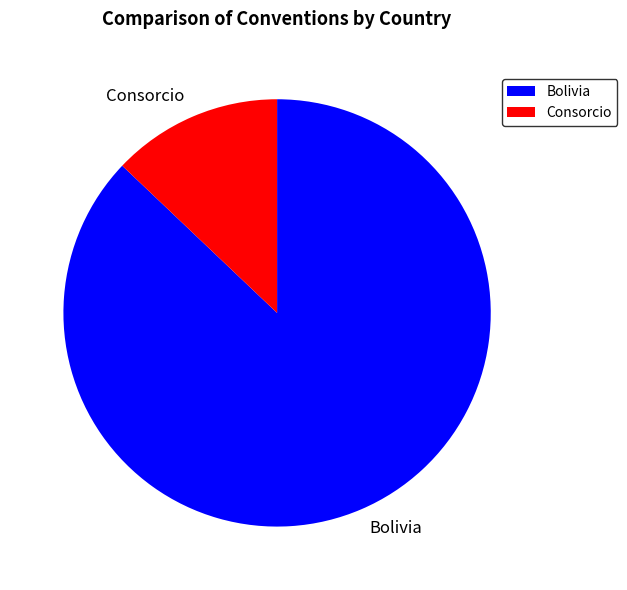

Which slice is the smallest?

Consorcio